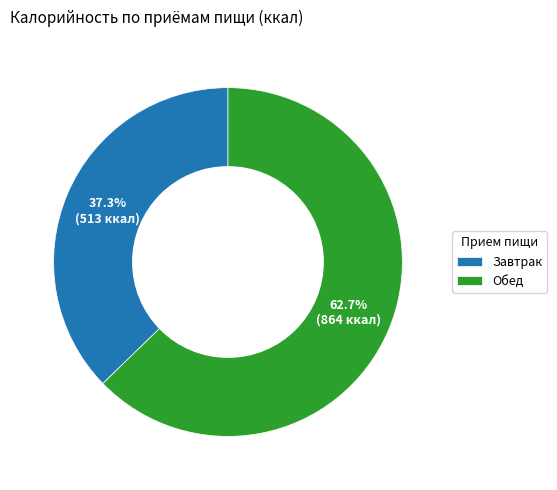

Rank the categories by value from lowest to highest.

Завтрак, Обед